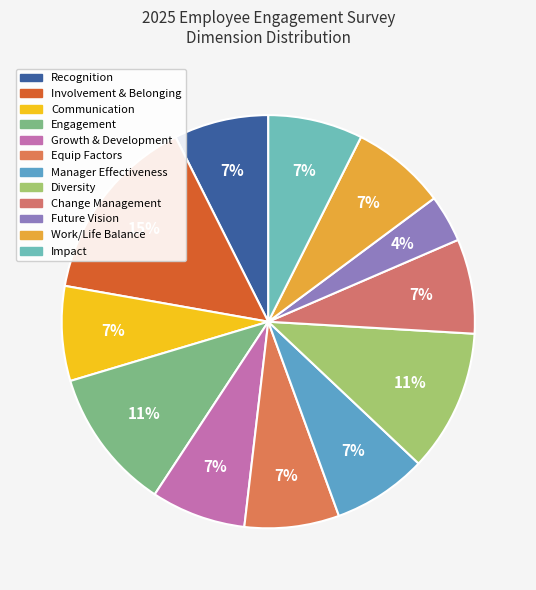

Does any single category account for the majority?

No